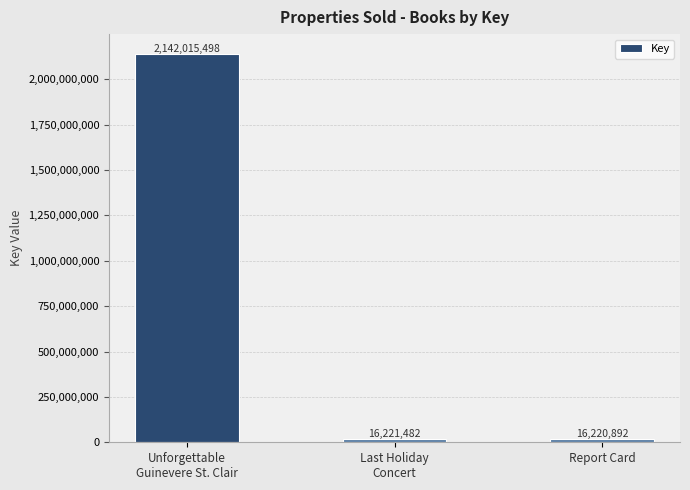

What is the maximum value shown in the chart?

2142015498